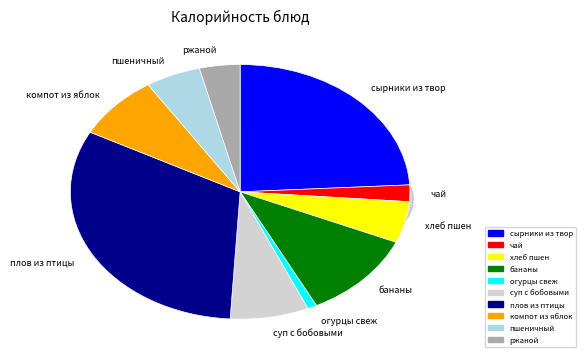

Which slice is the largest?

плов из птицы